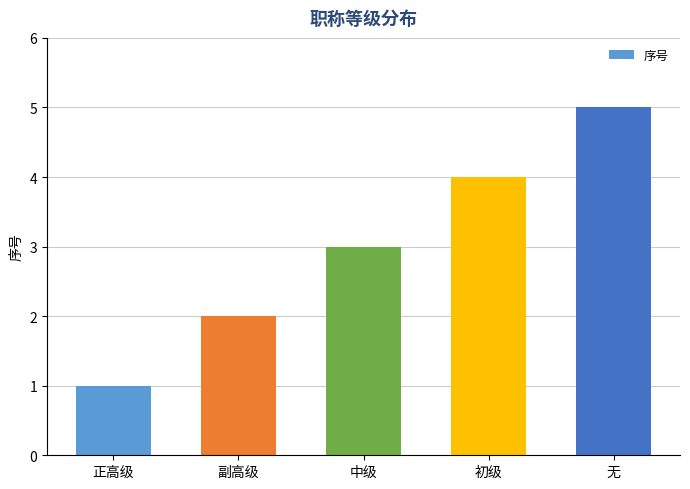

What is the change in value from 正高级 to 初级?

+3